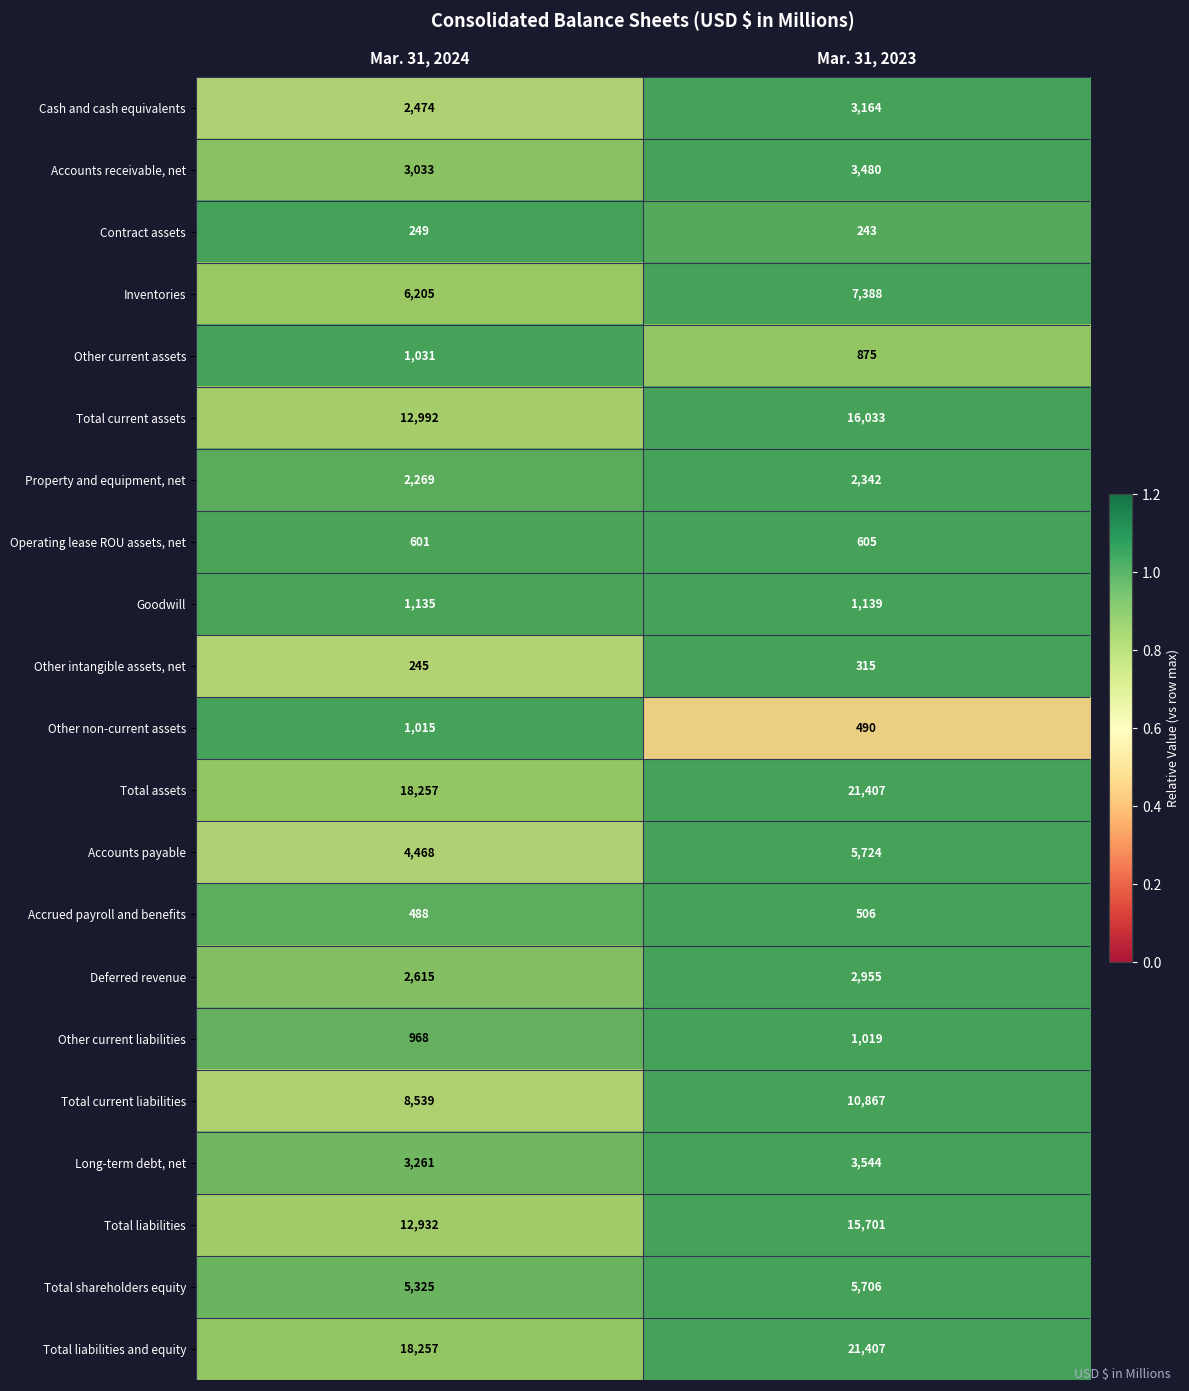

What is the difference between the maximum and minimum values in the Deferred revenue series?

340